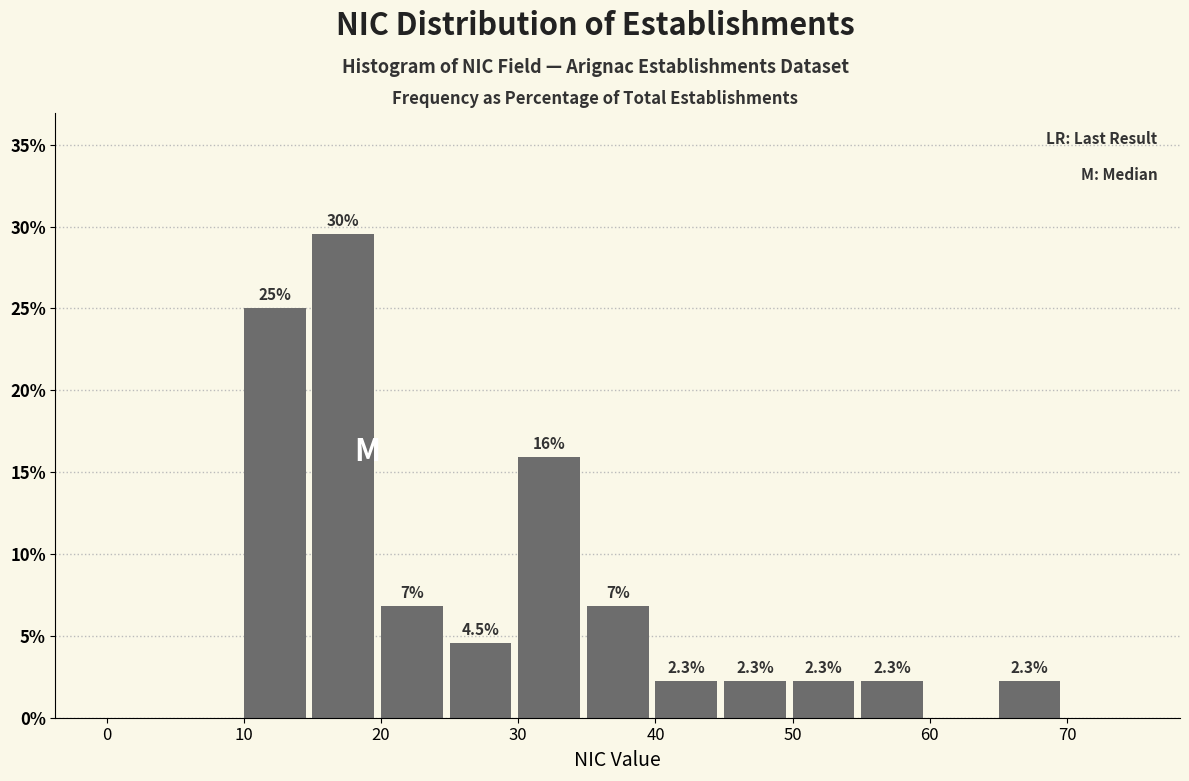

Which range on the x-axis has the tallest bar?

15 to 20